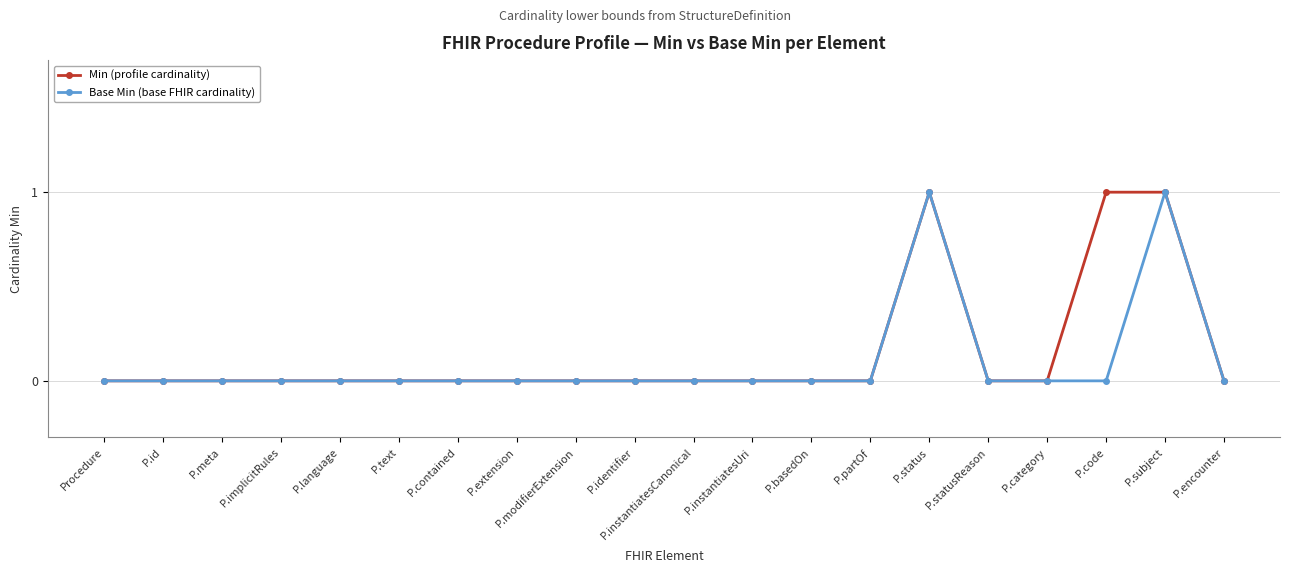

How many data points does each series have?

20